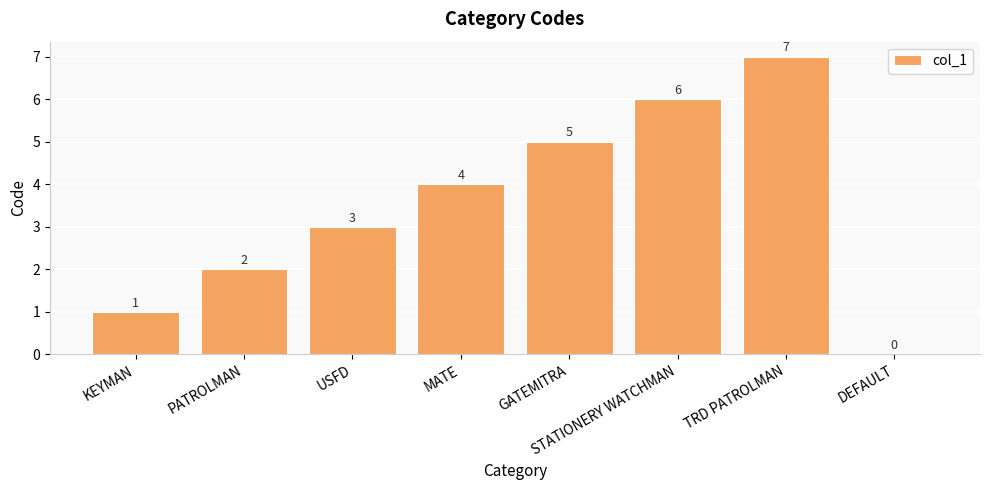

How many categories are shown in the chart?

8